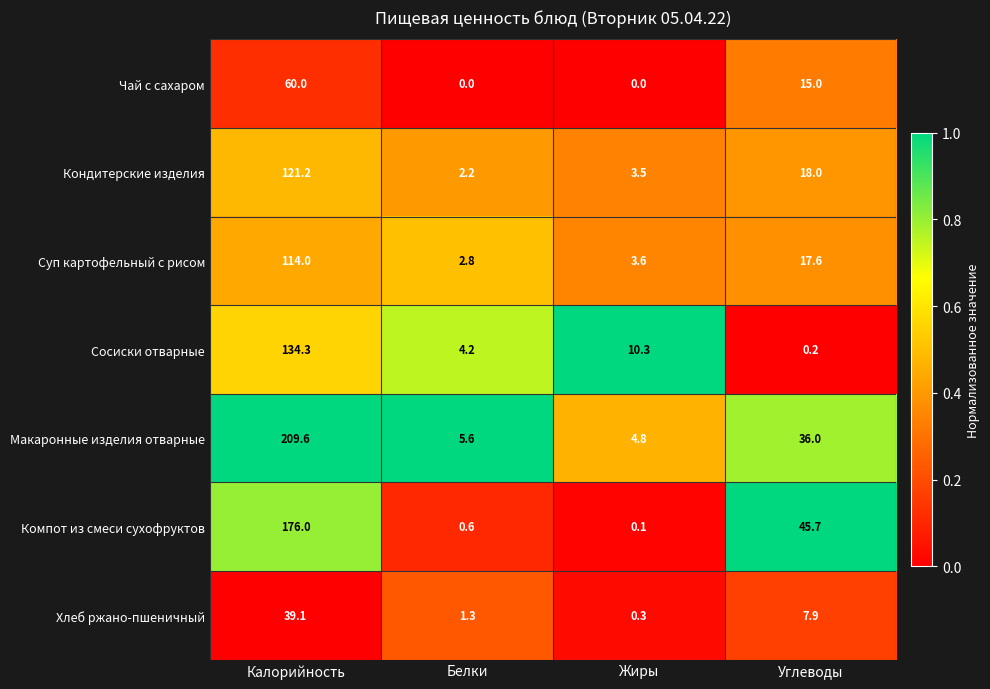

What is the difference between the Суп картофельный с рисом values at Калорийность and Жиры?

110.4